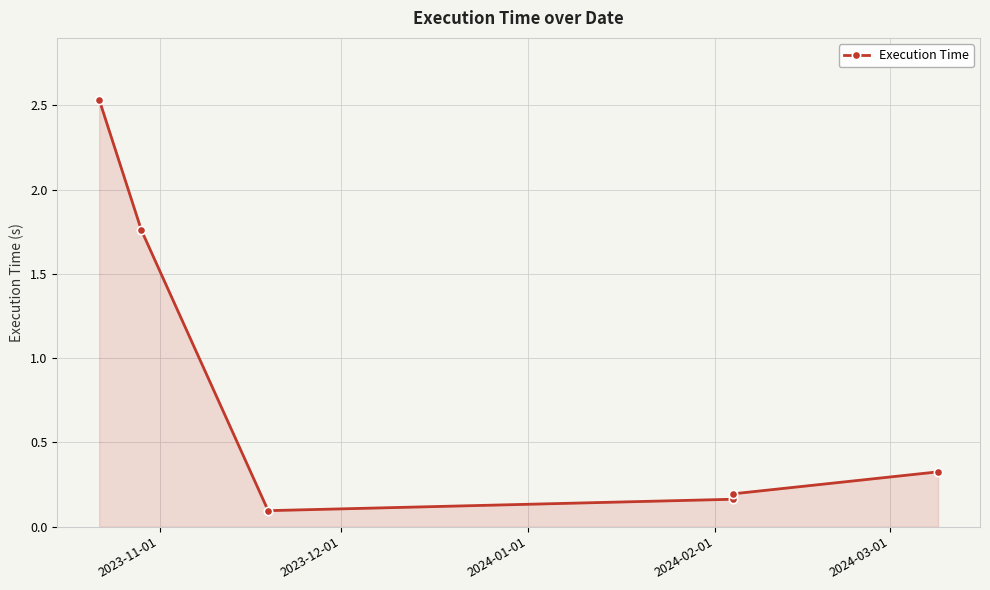

The chart shows a value of 0.1 at 2024-01-01. True or false?

True